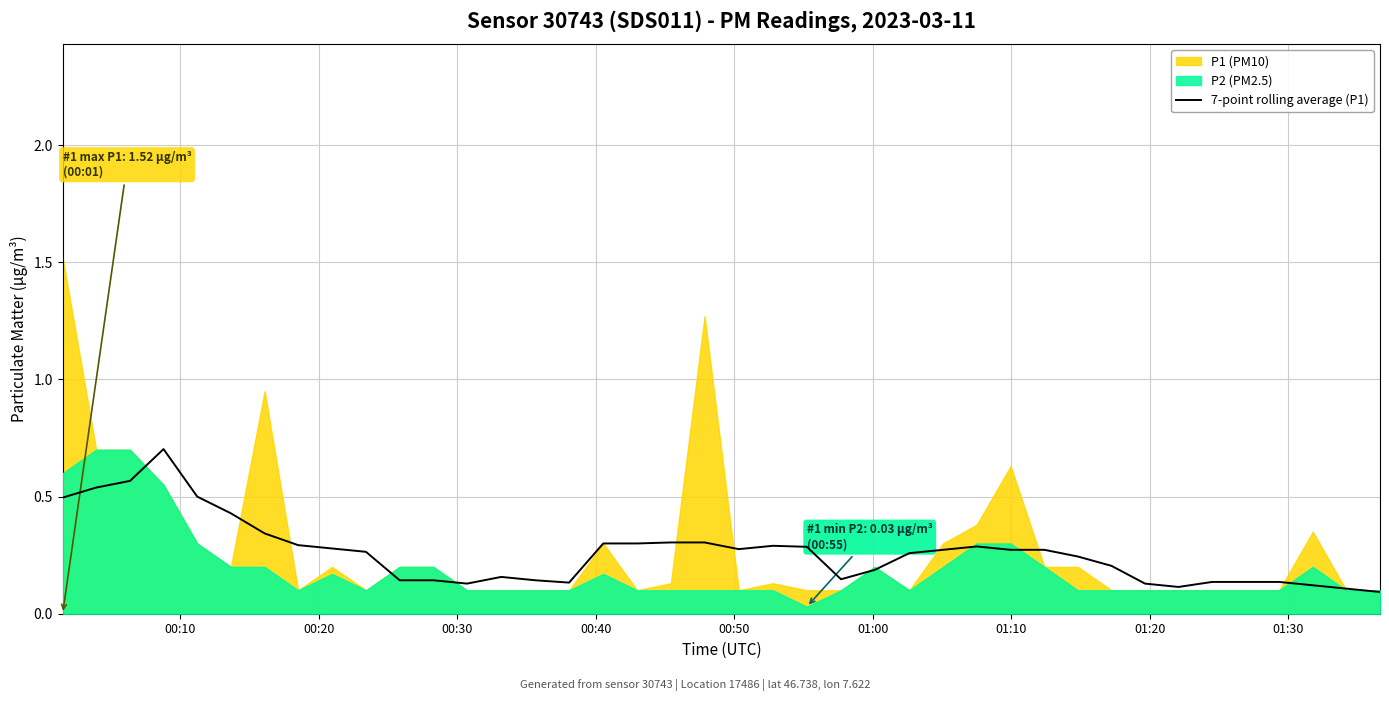

What is the sum of all values?

10.4